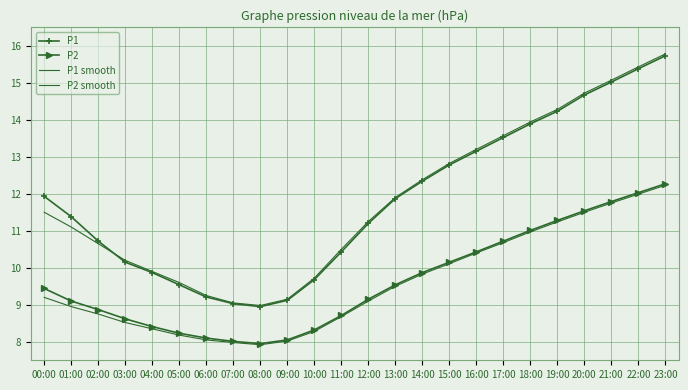

Rank the series at 11:00 from lowest to highest value.

P2 smooth, P2, P1, P1 smooth